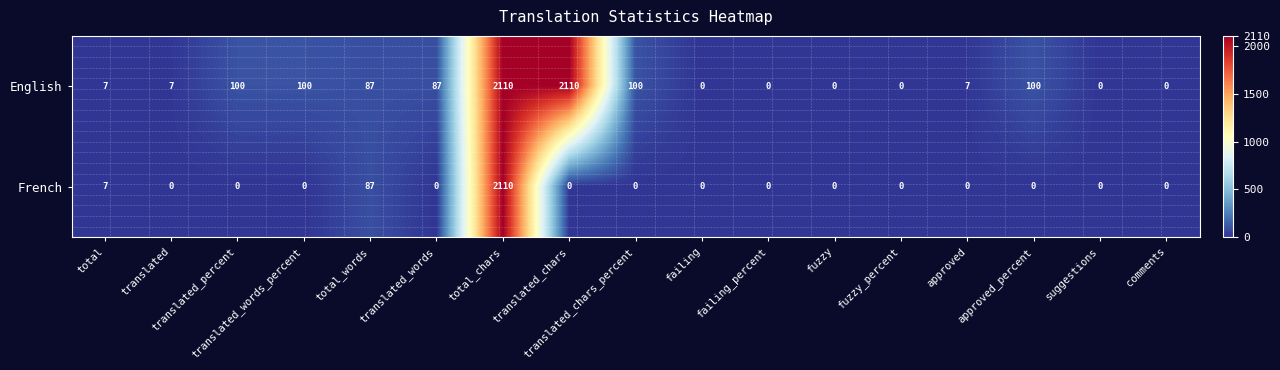

What is the spread (max minus min) of values at translated_percent?

100